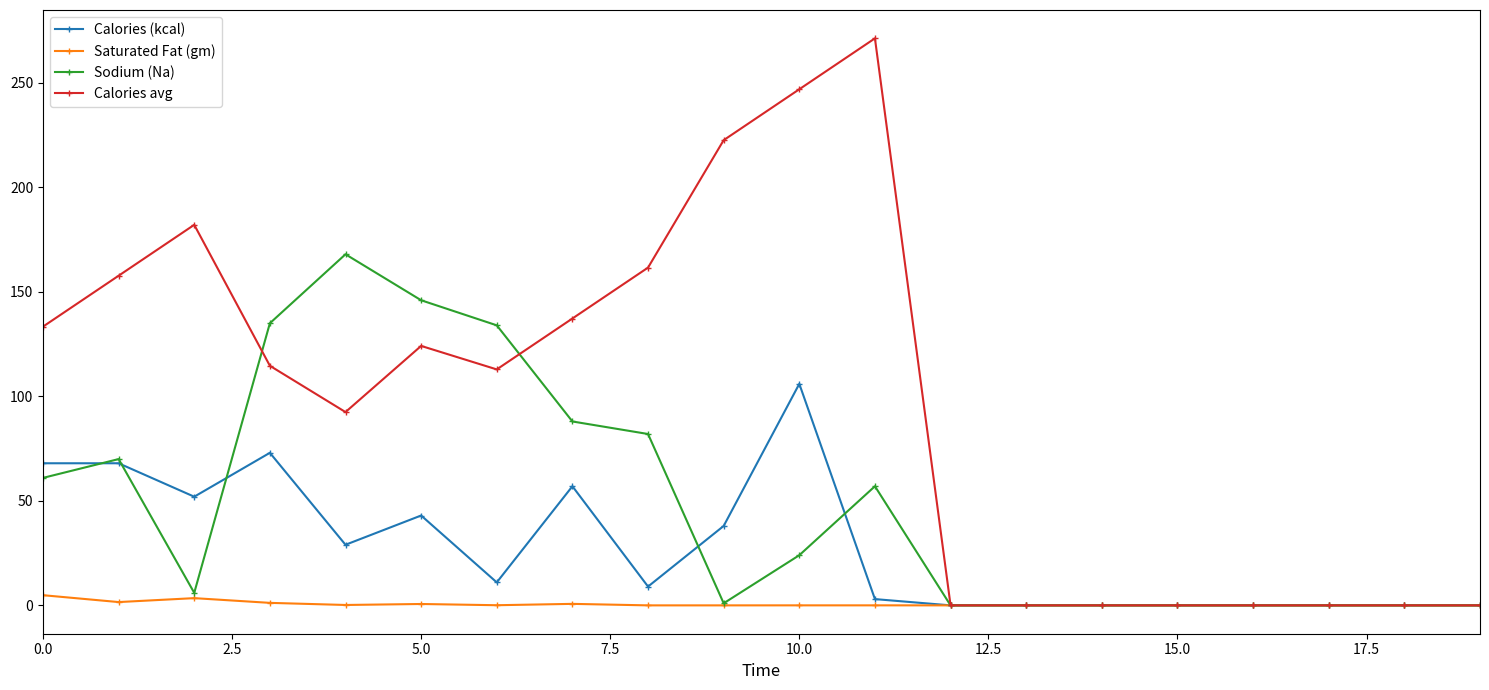

What is the sum of all Calories avg values?

1957.2